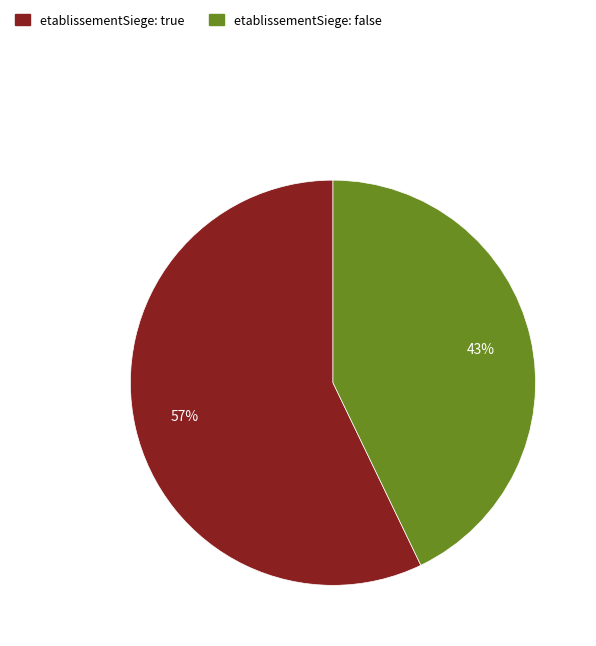

Is there a majority slice in this chart?

Yes